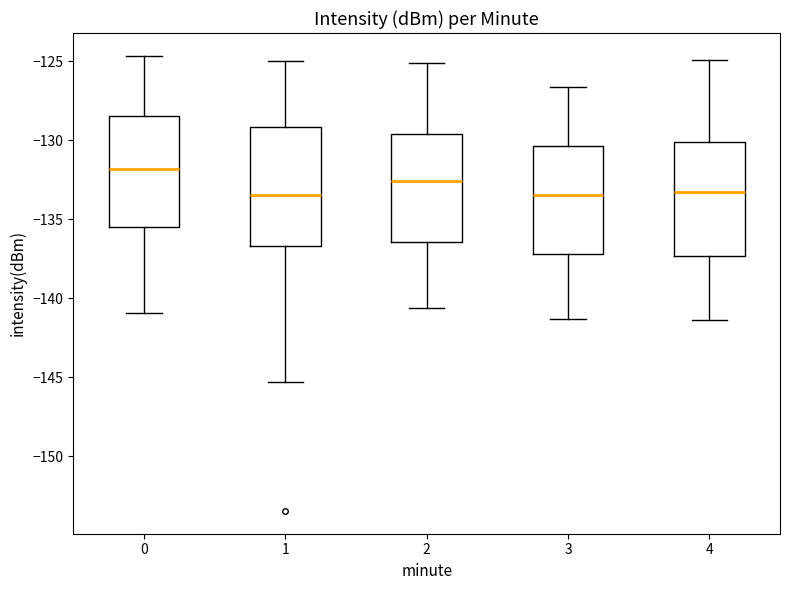

Which box's median line is the highest?

0